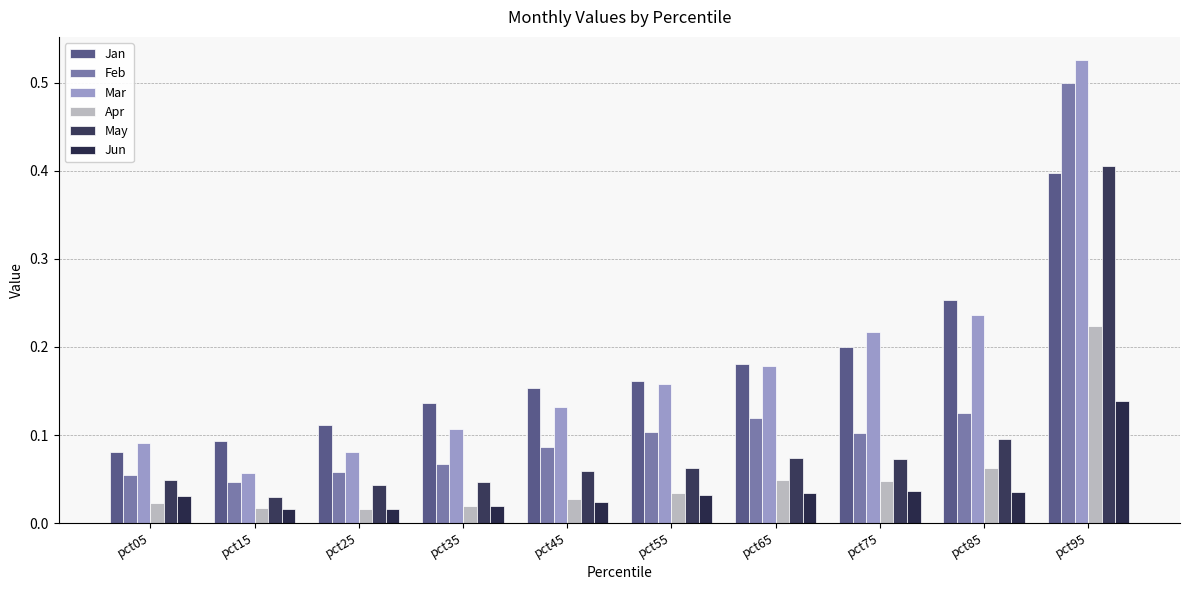

How many Jun values are between 0 and 1?

10